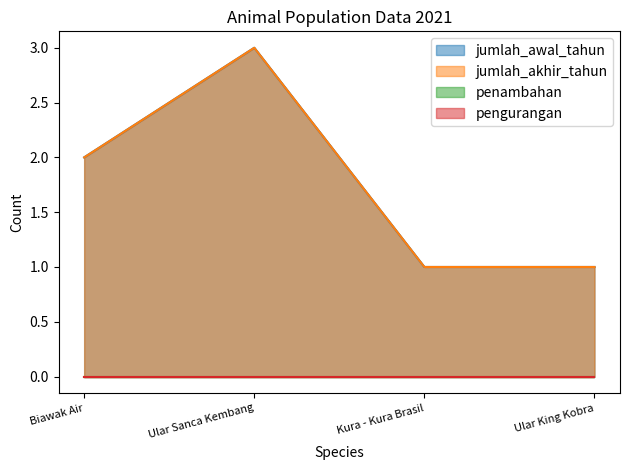

List the labels in order of jumlah_awal_tahun value, smallest first.

Kura - Kura Brasil, Ular King Kobra, Biawak Air, Ular Sanca Kembang